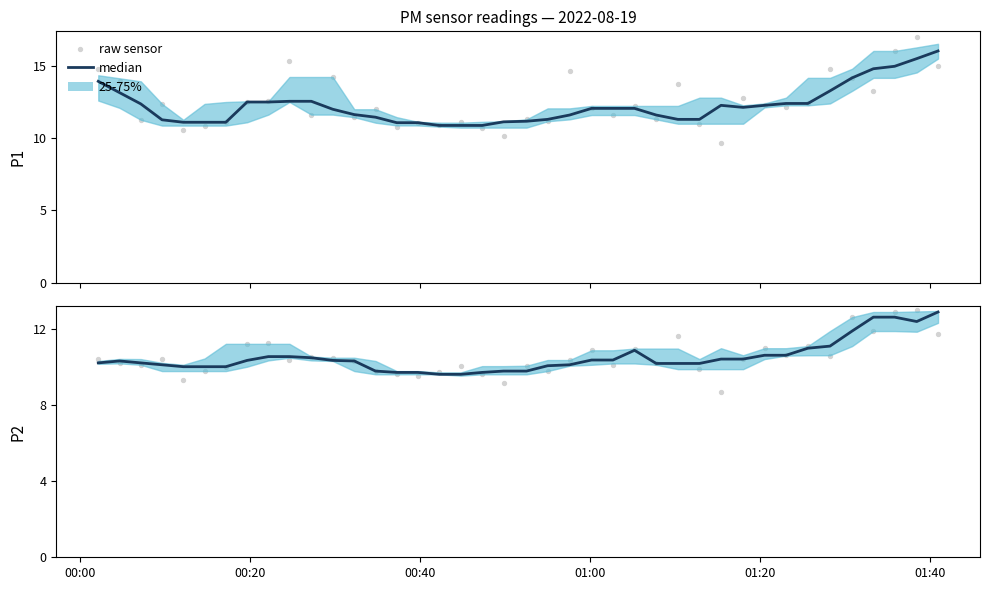

Which series contains the lowest Y value?

raw sensor